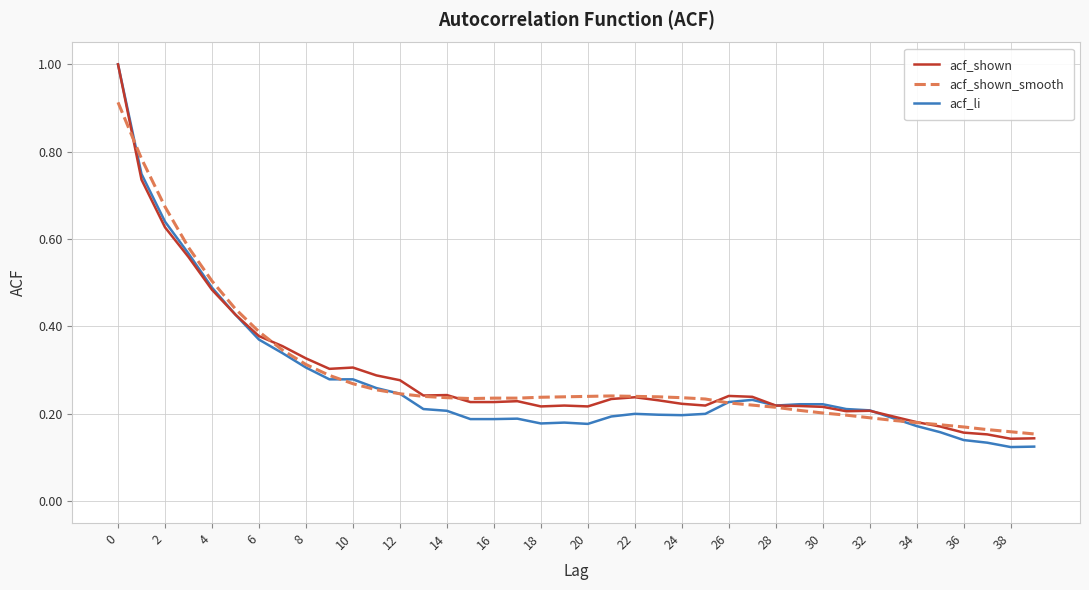

Which series has the largest range (max minus min)?

acf_li